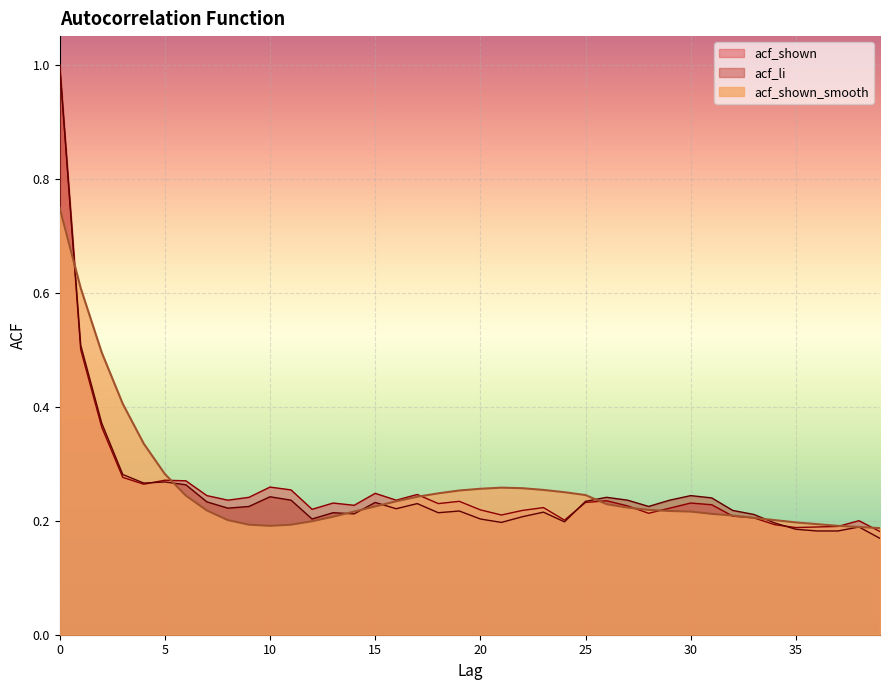

How many intersections are there between acf_li and acf_shown?

3